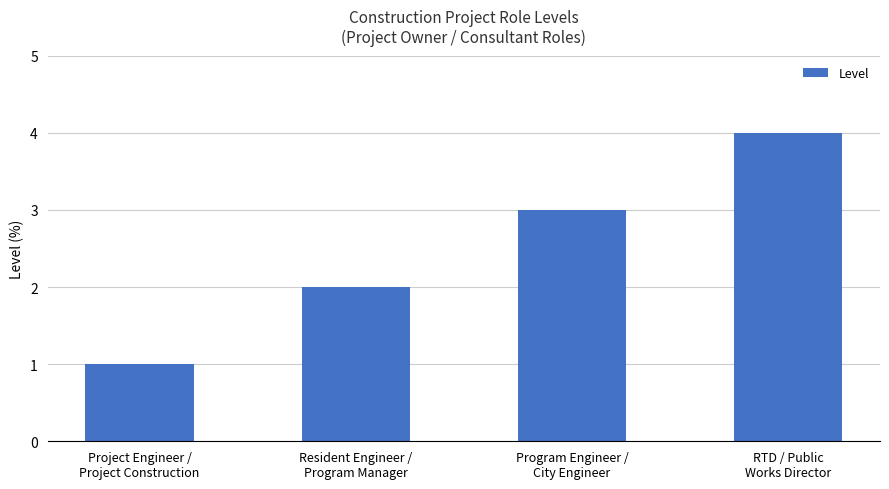

What is the change in value from Project Engineer /
Project Construction to Resident Engineer /
Program Manager?

+1